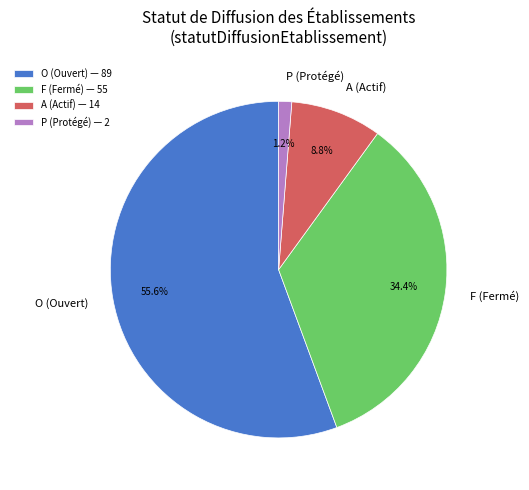

To the nearest percent, what is the difference between the largest and smallest slice percentages?

54%